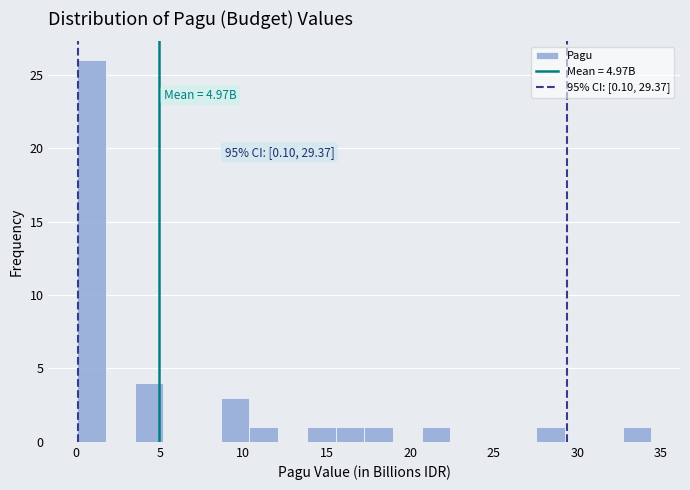

Read against the x-axis, roughly where is the centre of the tallest bar?

1.0